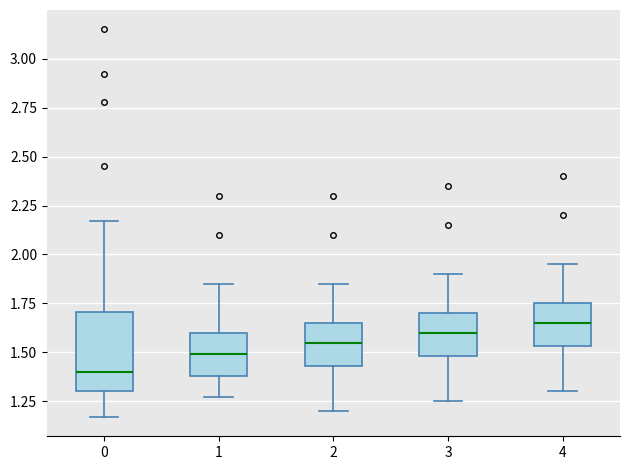

Reading left to right, transcribe this box plot: for each box, give where its median line is, the range the box spans, and where its two whiskers end, as read against the y-axis. The values are not printed on the chart, so give them approximately, as read against the axis.

0: median 1.40, box 1.30 to 1.70, whiskers 1.15 to 2.15
1: median 1.50, box 1.40 to 1.60, whiskers 1.25 to 1.85
2: median 1.55, box 1.45 to 1.65, whiskers 1.20 to 1.85
3: median 1.60, box 1.50 to 1.70, whiskers 1.25 to 1.90
4: median 1.65, box 1.55 to 1.75, whiskers 1.30 to 1.95